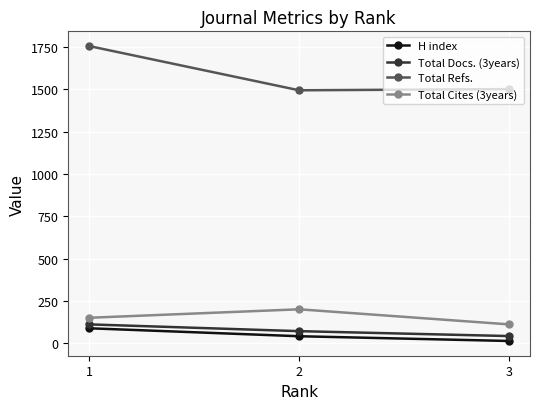

Where is Total Docs. (3years) nearest to the value 77?

2